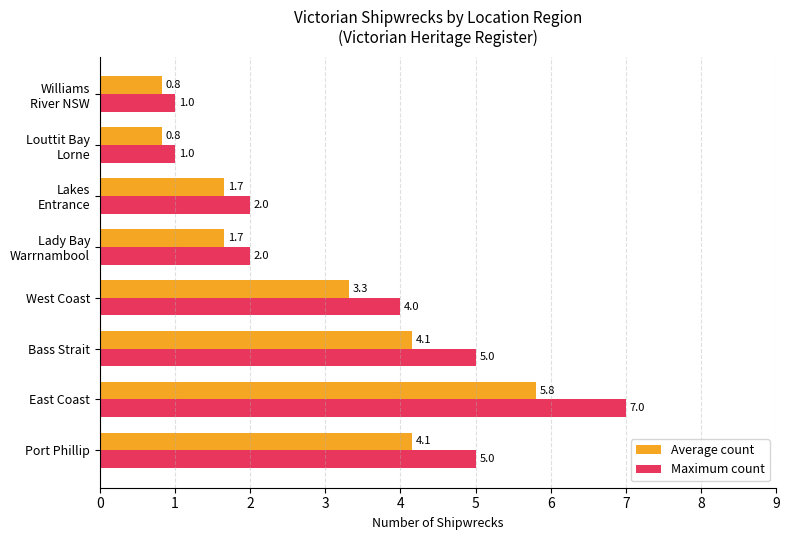

Which series has the largest range (max minus min)?

Maximum count